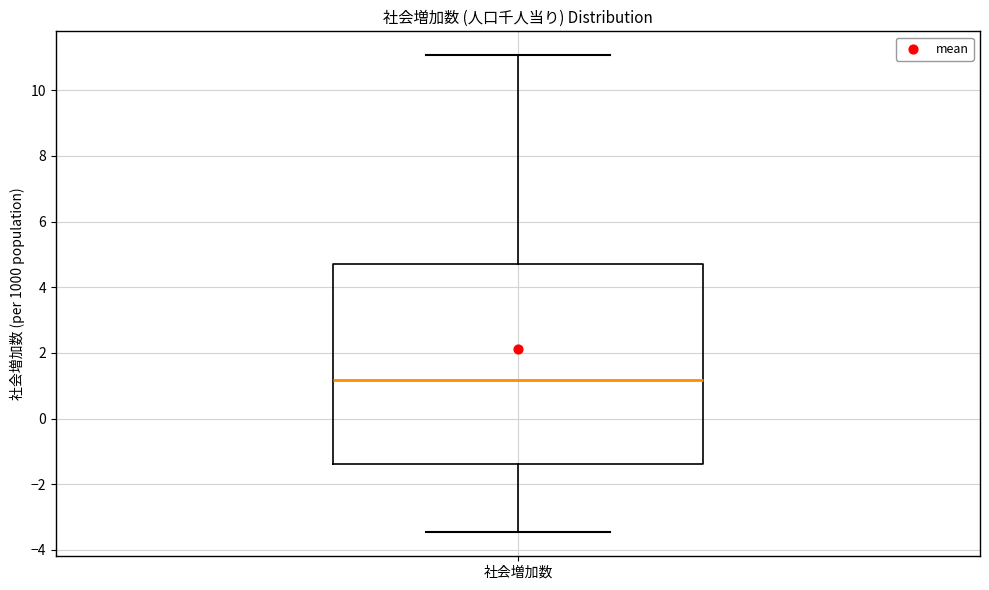

Transcribe this box plot: give where the median line is, the range the box spans, and where the two whiskers end, as read against the y-axis. The values are not printed on the chart, so give them approximately, as read against the axis.

median 1.2, box -1.4 to 4.8, whiskers -3.4 to 11.0